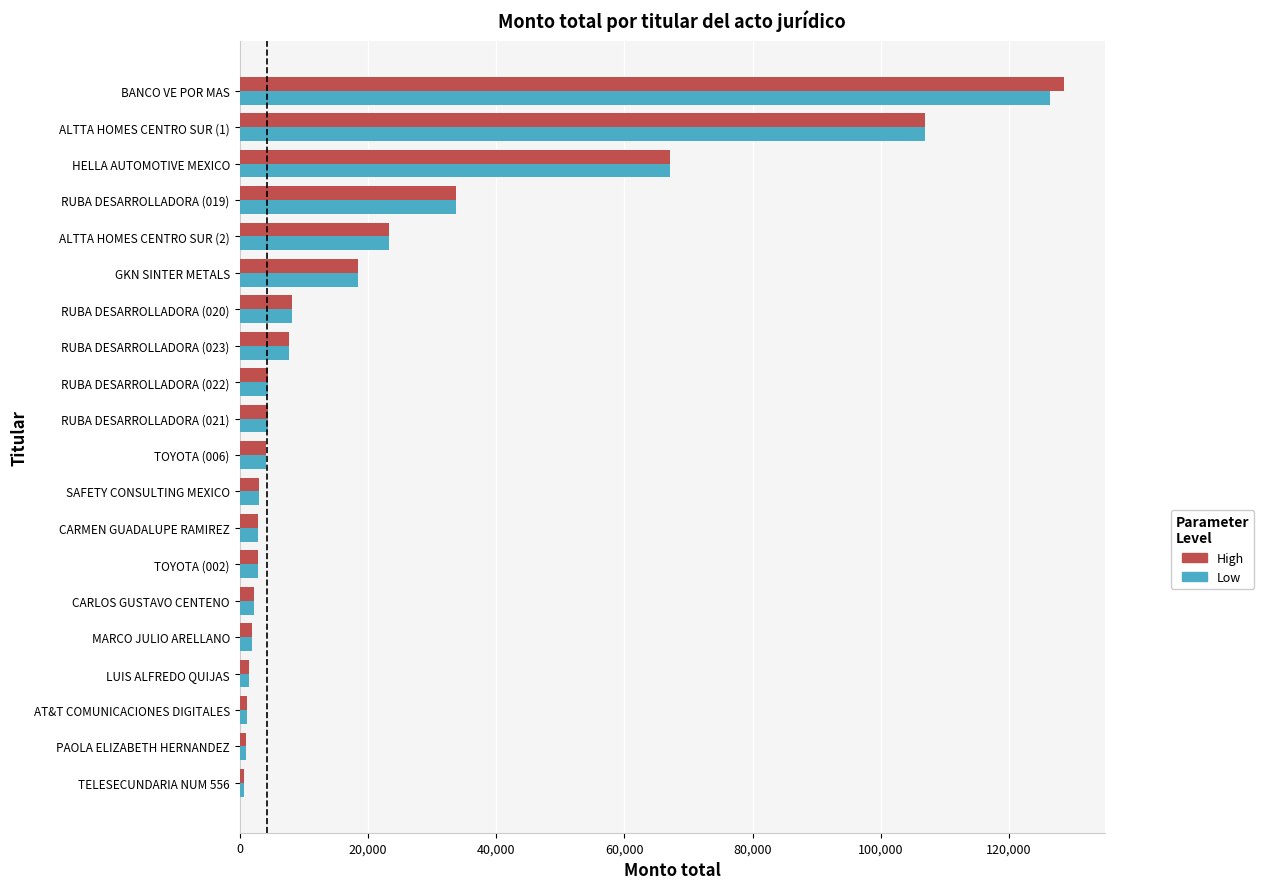

True or false: Low has a value of 19174.0 at HELLA AUTOMOTIVE MEXICO.

False